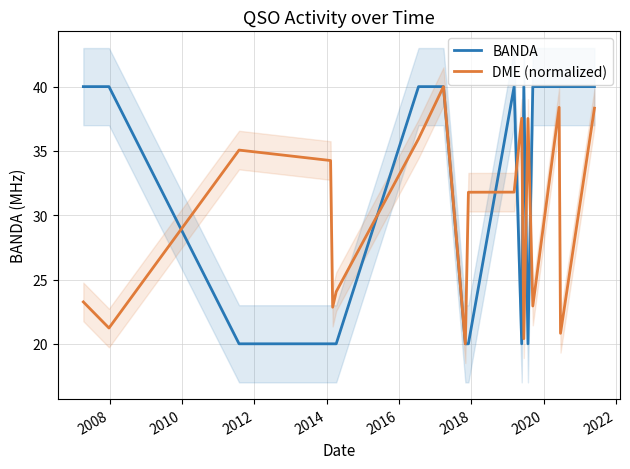

What is the highest value of the DME (normalized) series?

40.0